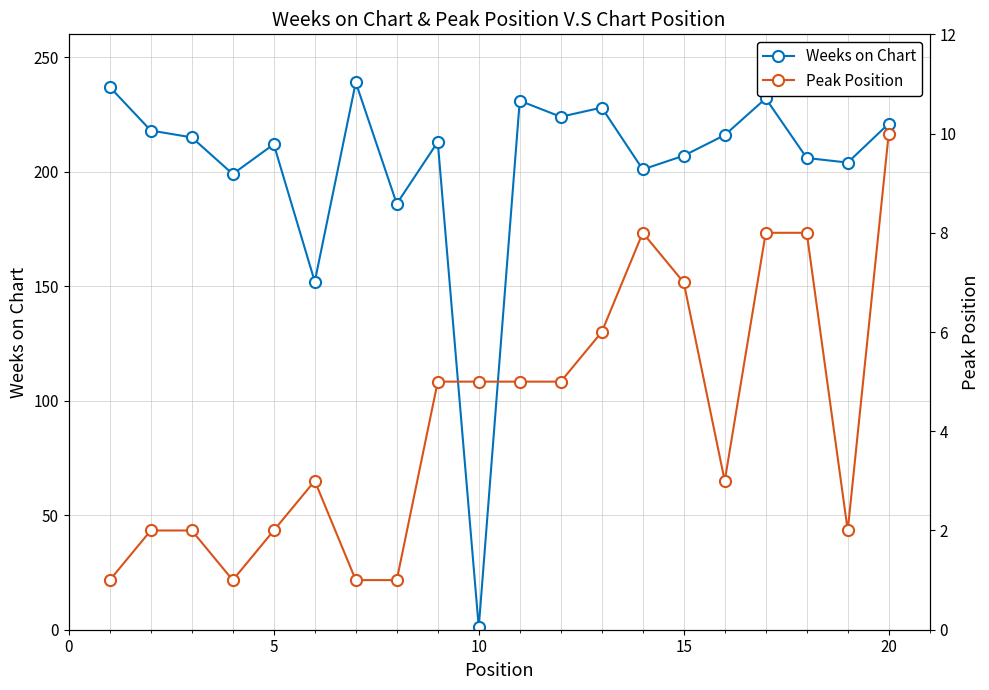

How many intersections are there between Weeks on Chart and Peak Position?

2